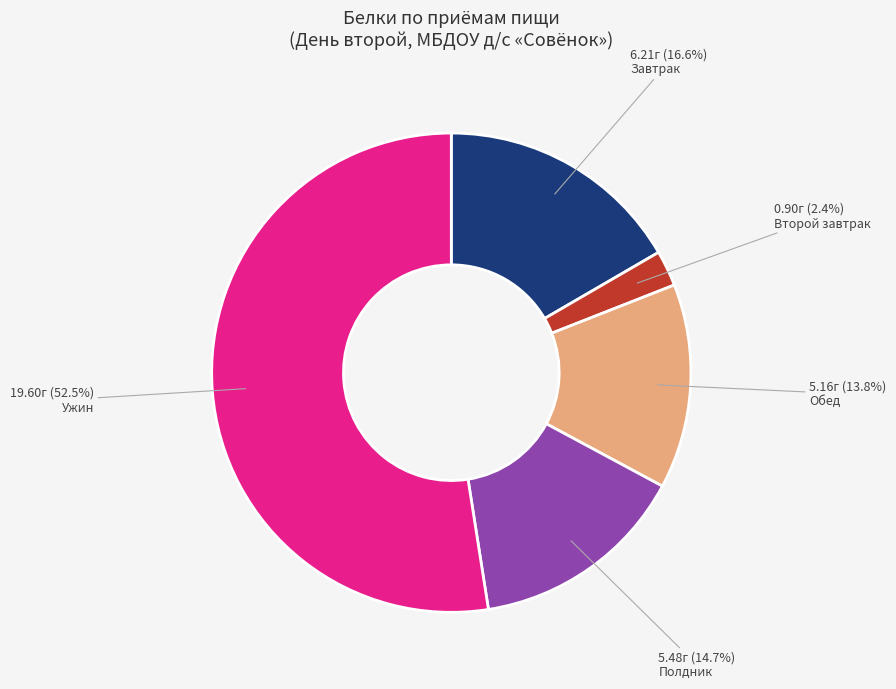

Rank the categories by value from highest to lowest.

Ужин, Завтрак, Полдник, Обед, Второй завтрак